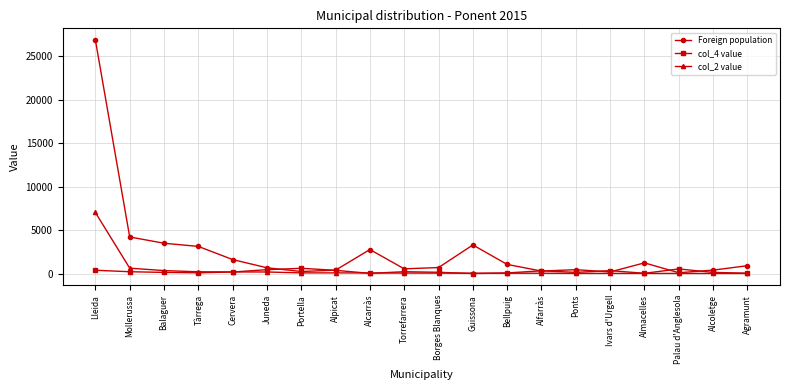

The Foreign population series shows 2117 at Guissona. True or false?

False